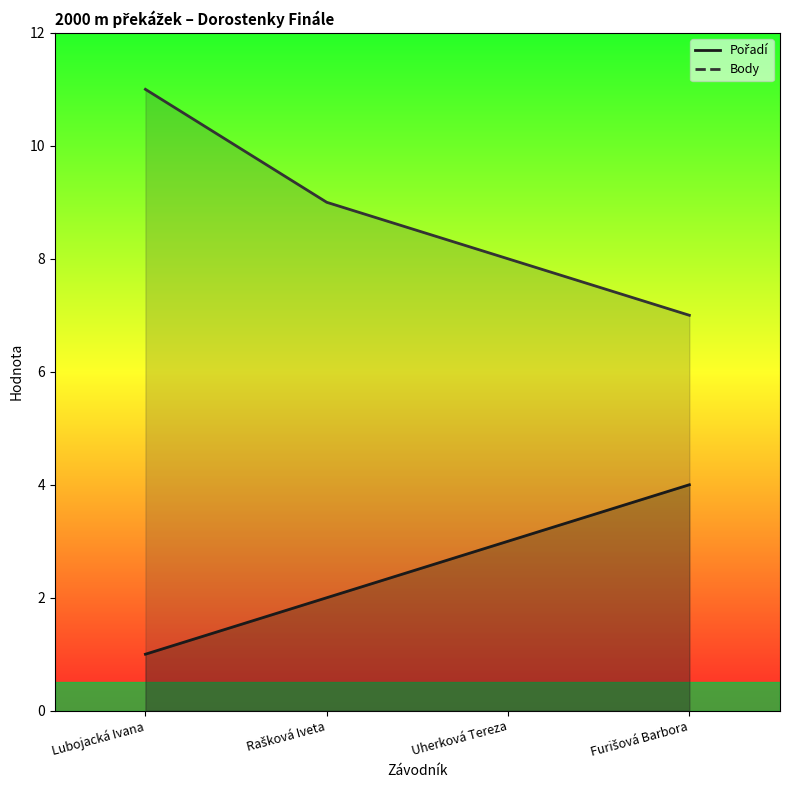

What is the difference between the maximum and minimum values in the Pořadí (line) series?

3